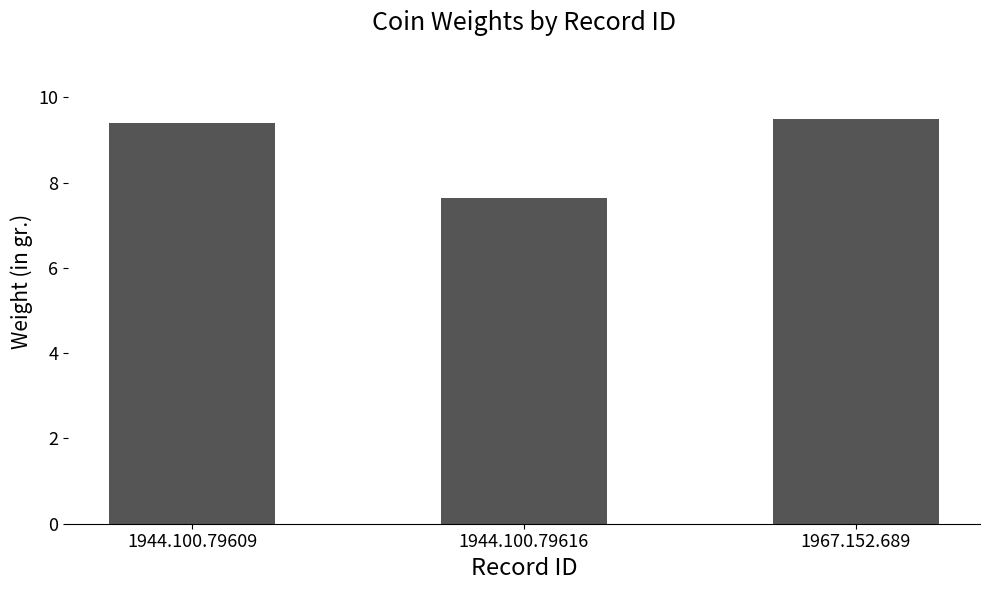

Reading left to right, extract all data points from this chart.

9.4	7.7	9.5